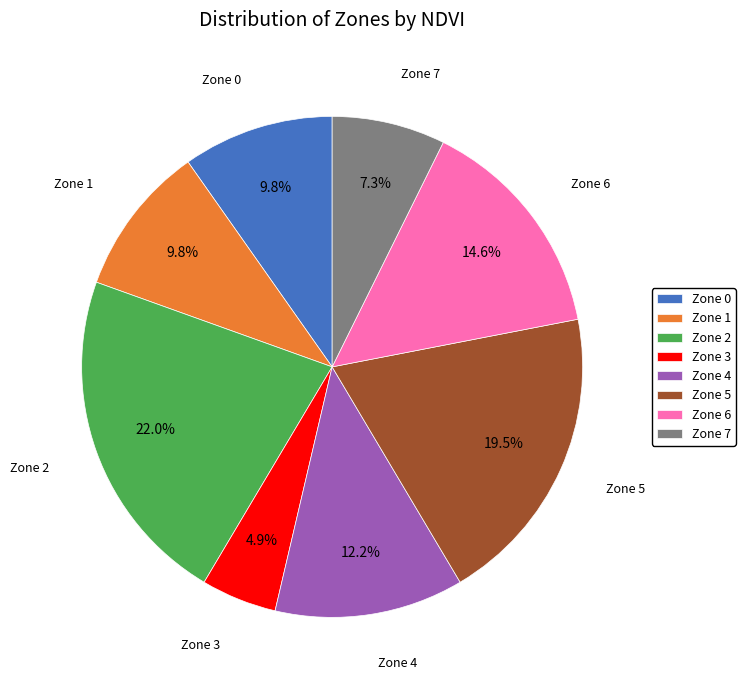

Is there any slice that represents more than half of the pie?

No